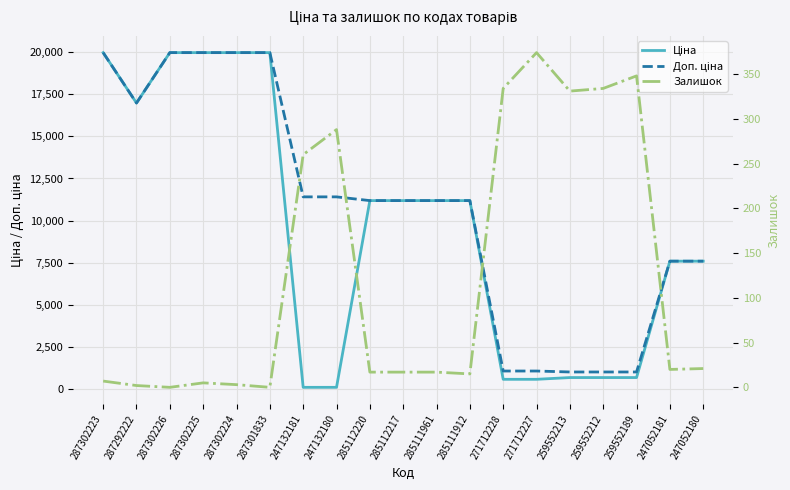

Which label corresponds to the largest value in the chart?

287302223